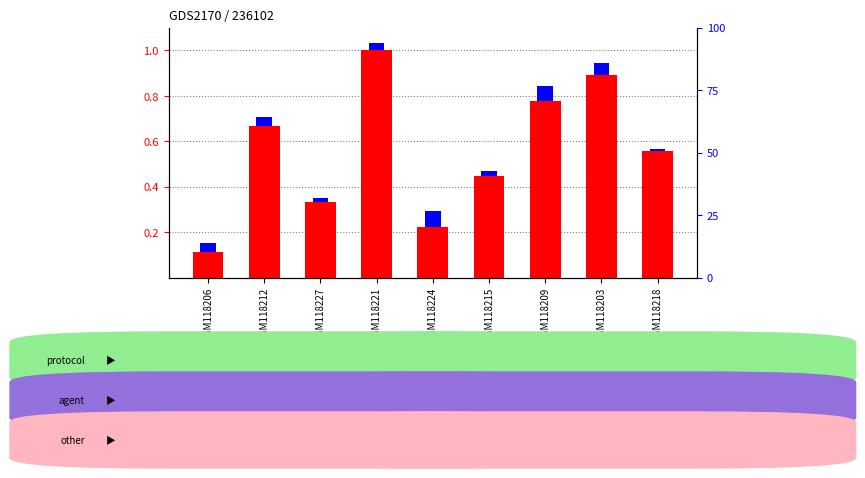

Reading right to left, extract all data points from this chart.

count: GSM118218=0.6	GSM118203=0.9	GSM118209=0.8	GSM118215=0.4	GSM118224=0.2	GSM118221=1.0	GSM118227=0.3	GSM118212=0.7	GSM118206=0.1
percentile rank within the sample: GSM118218=0.0	GSM118203=0.1	GSM118209=0.1	GSM118215=0.0	GSM118224=0.1	GSM118221=0.0	GSM118227=0.0	GSM118212=0.0	GSM118206=0.0